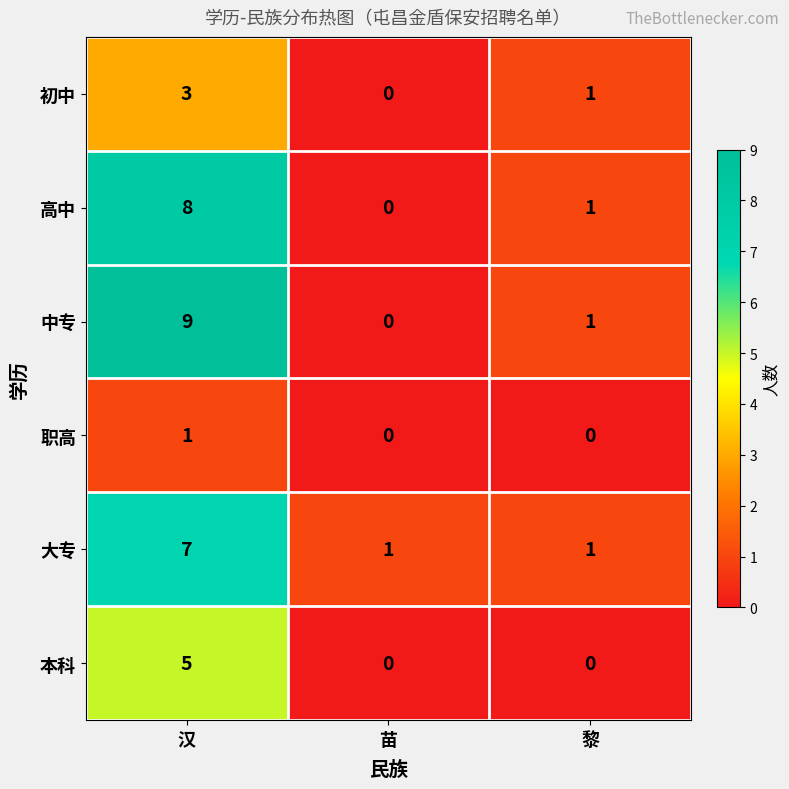

True or false: 本科 has a value of 0 at 黎.

True